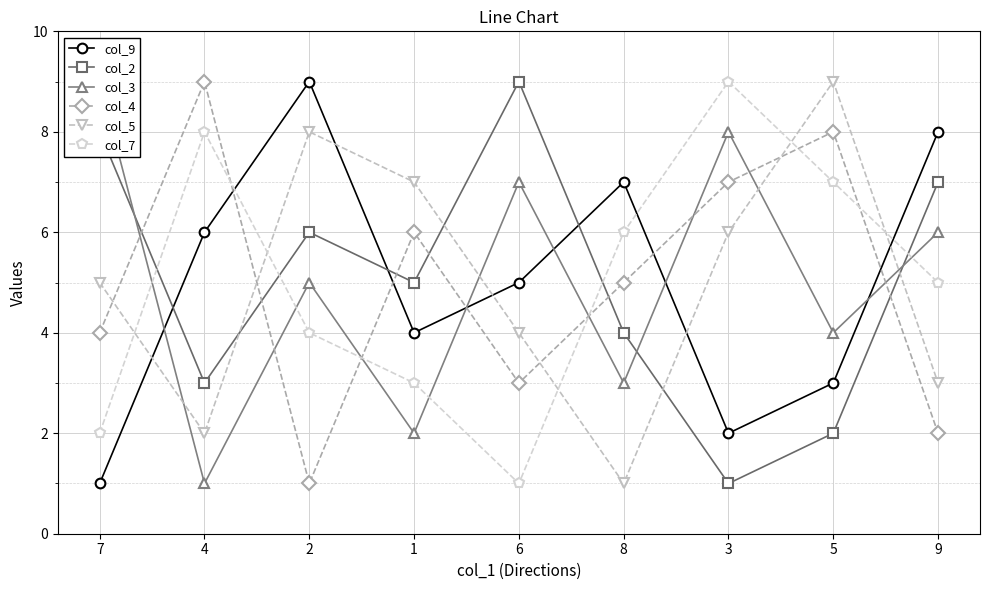

Reading left to right, list all the values displayed in this chart.

col_9: 7=1	4=6	2=9	1=4	6=5	8=7	3=2	5=3	9=8
col_2: 7=8	4=3	2=6	1=5	6=9	8=4	3=1	5=2	9=7
col_3: 7=9	4=1	2=5	1=2	6=7	8=3	3=8	5=4	9=6
col_4: 7=4	4=9	2=1	1=6	6=3	8=5	3=7	5=8	9=2
col_5: 7=5	4=2	2=8	1=7	6=4	8=1	3=6	5=9	9=3
col_7: 7=2	4=8	2=4	1=3	6=1	8=6	3=9	5=7	9=5